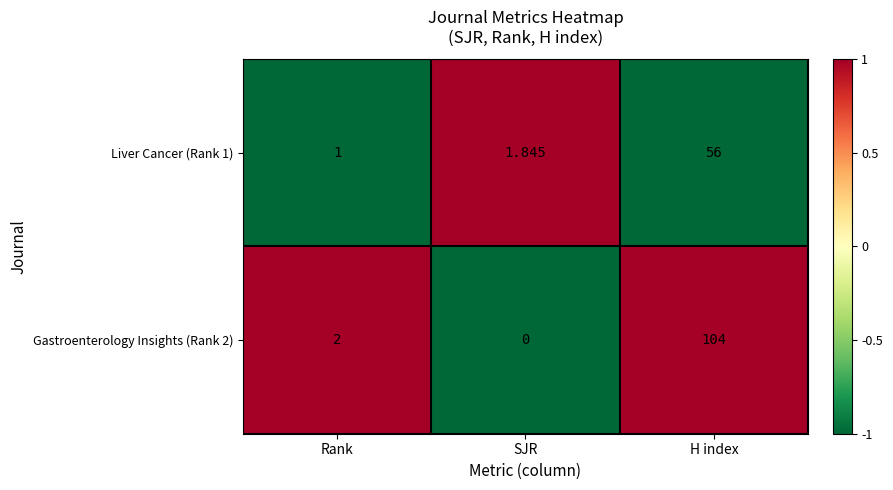

Which label corresponds to the largest value in the chart?

H index